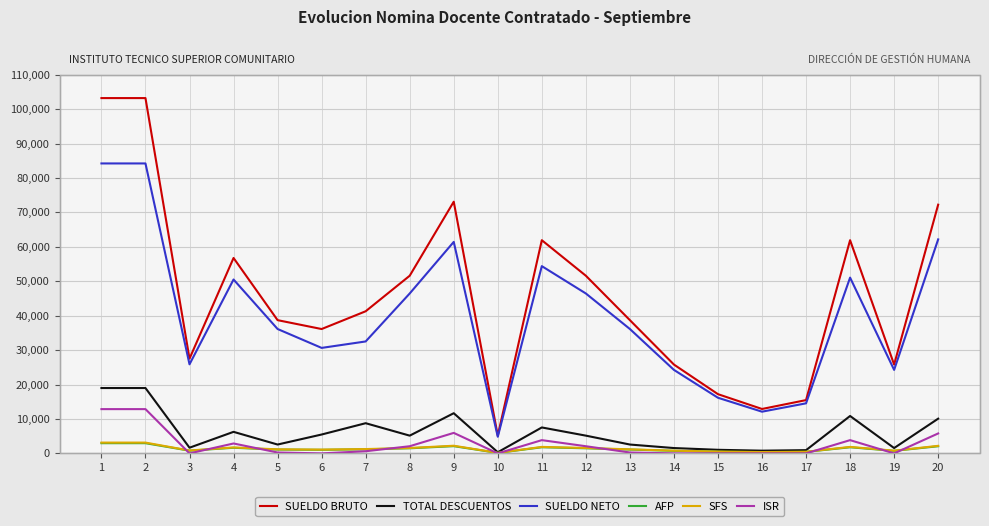

The value of ISR at 15 is 7688.6. True or false?

False